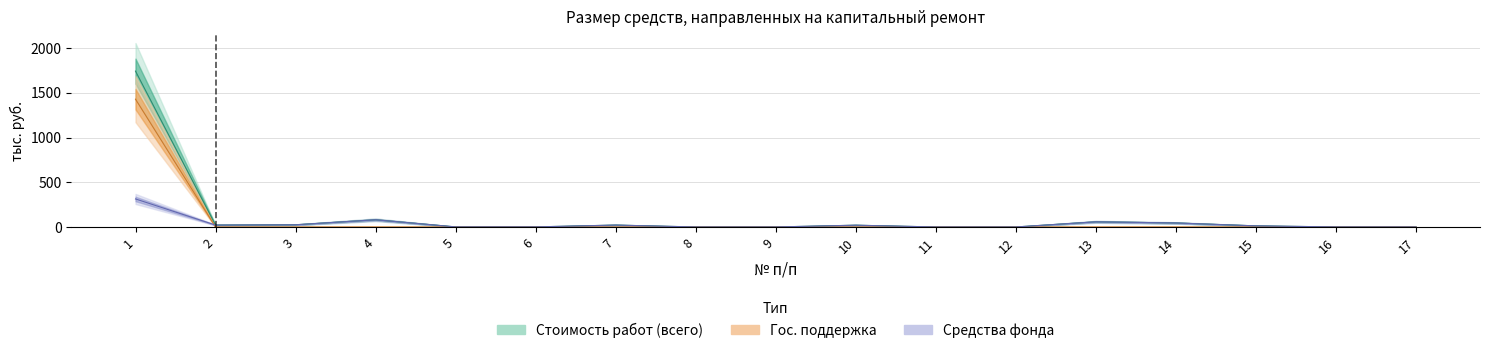

True or false: Средства фонда has a value of 0.2 at 17.

True